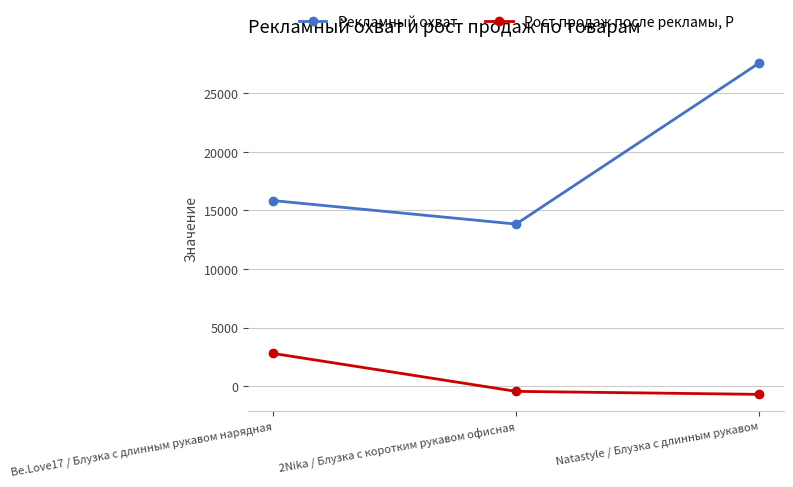

Reading left to right, list all the values displayed in this chart.

Рекламный охват: Be.Love17 / Блузка с длинным рукавом нарядная=15849	2Nika / Блузка с коротким рукавом офисная=13839	Natastyle / Блузка с длинным рукавом=27615
Рост продаж после рекламы, Р: Be.Love17 / Блузка с длинным рукавом нарядная=2794	2Nika / Блузка с коротким рукавом офисная=-453	Natastyle / Блузка с длинным рукавом=-710